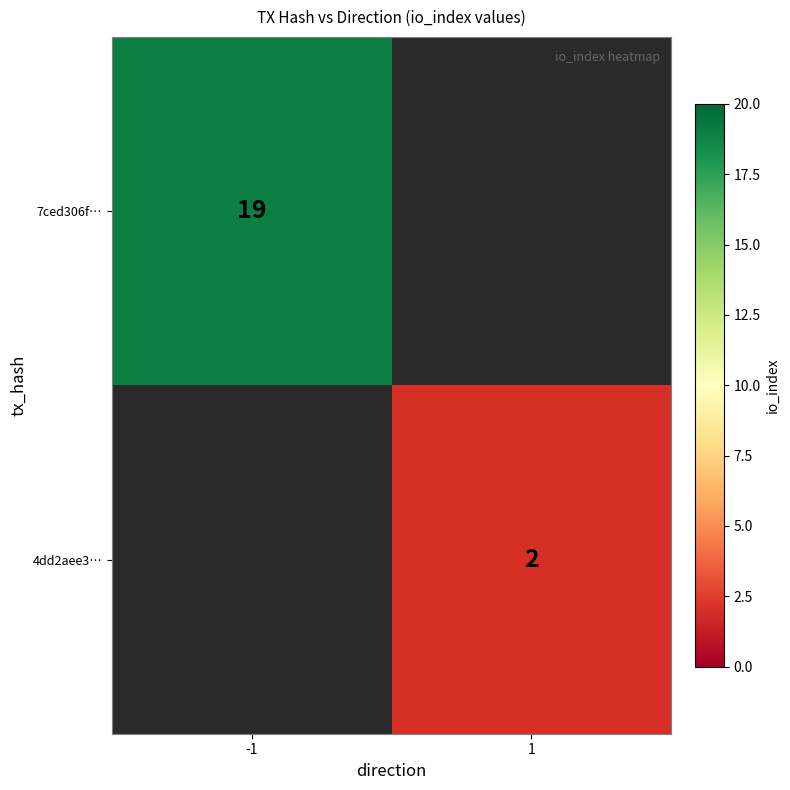

The 4dd2aee3… series shows 1 at 1. True or false?

False